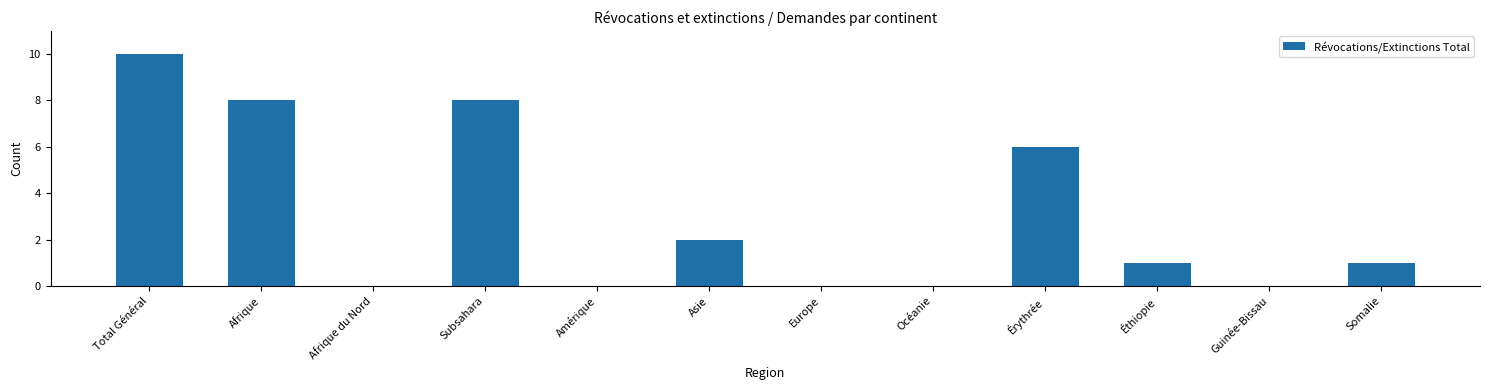

What is the difference between the values at Afrique du Nord and Éthiopie?

1